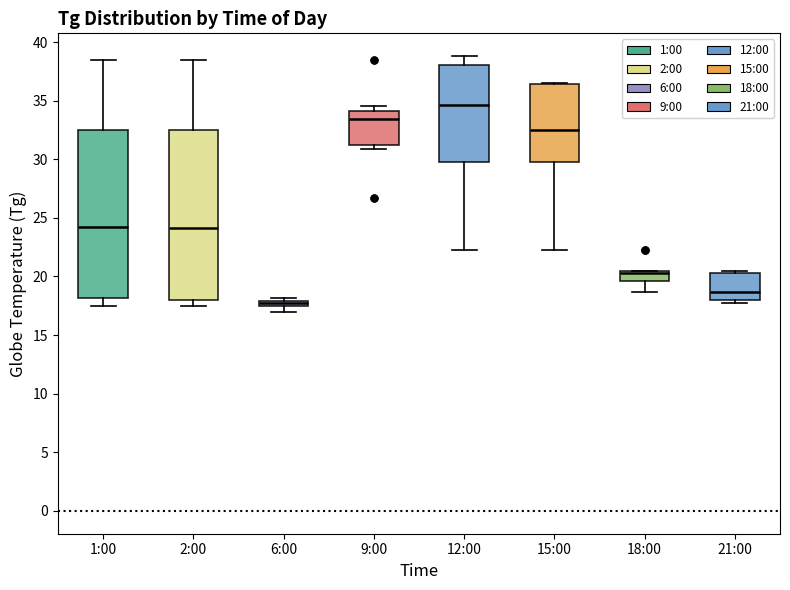

Where does the upper whisker of the box for 12:00 end on the y-axis? The values are not printed on the chart, so give them approximately, as read against the axis.

39.0